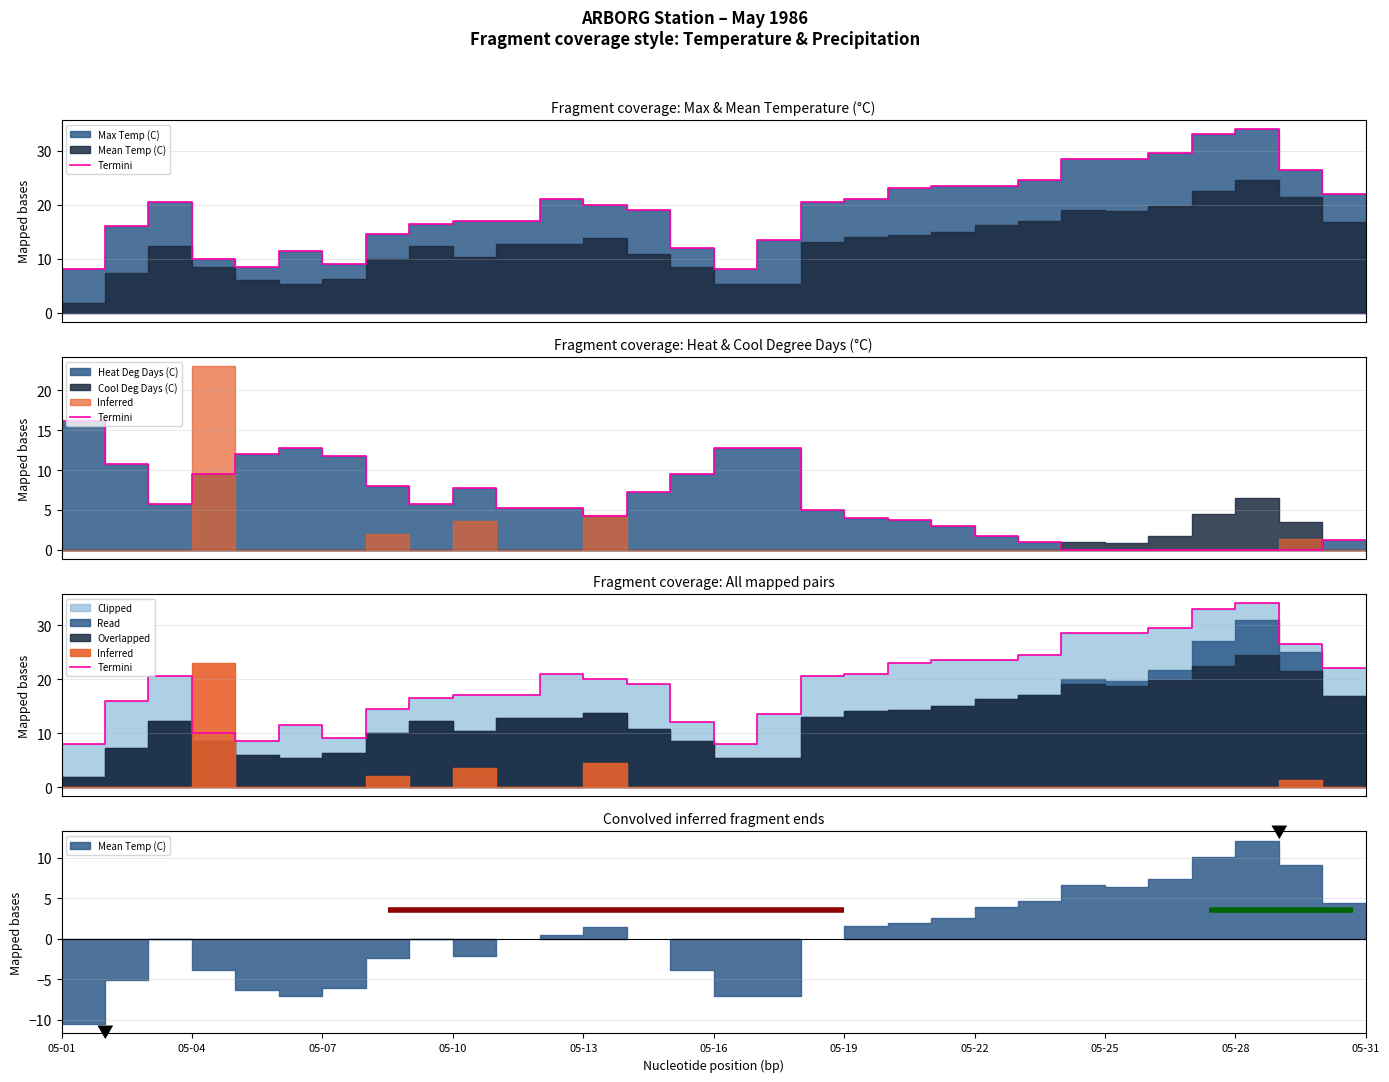

Is it true that the value at 05-28 is 19.0?

False